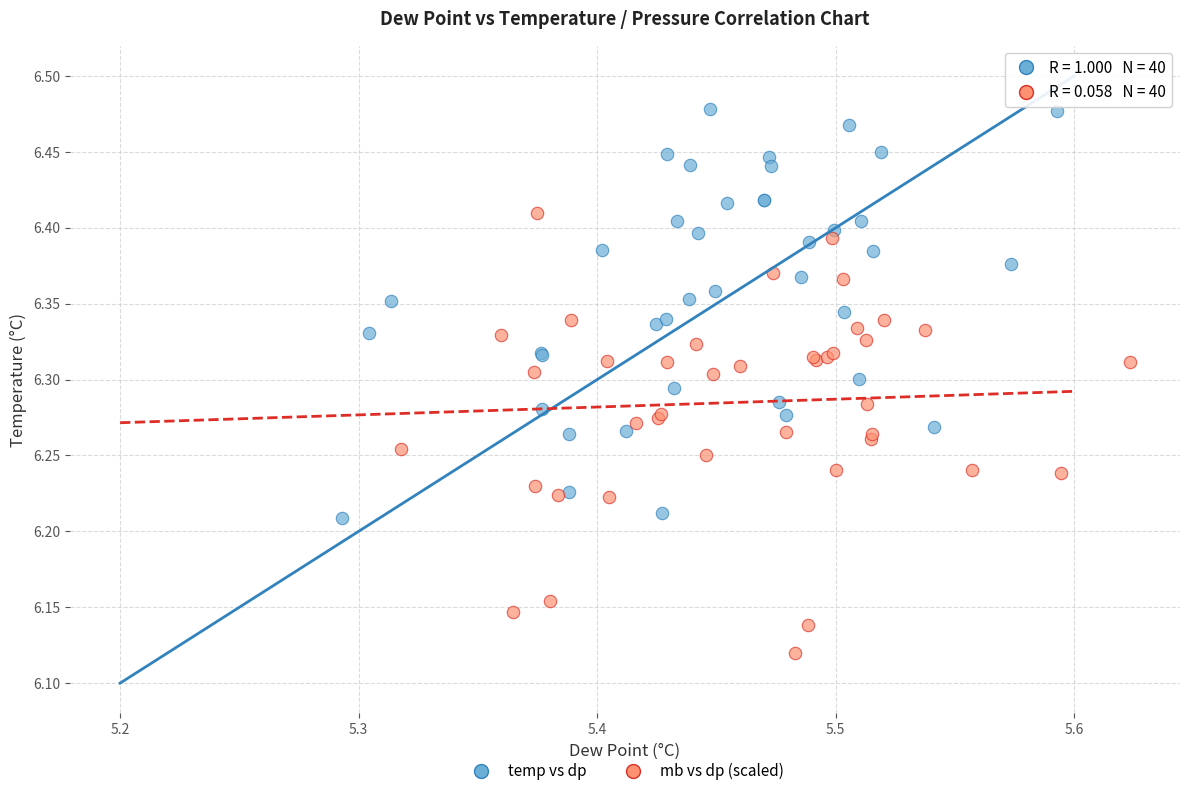

Which series has the widest spread of Y values?

mb vs dp (scaled)